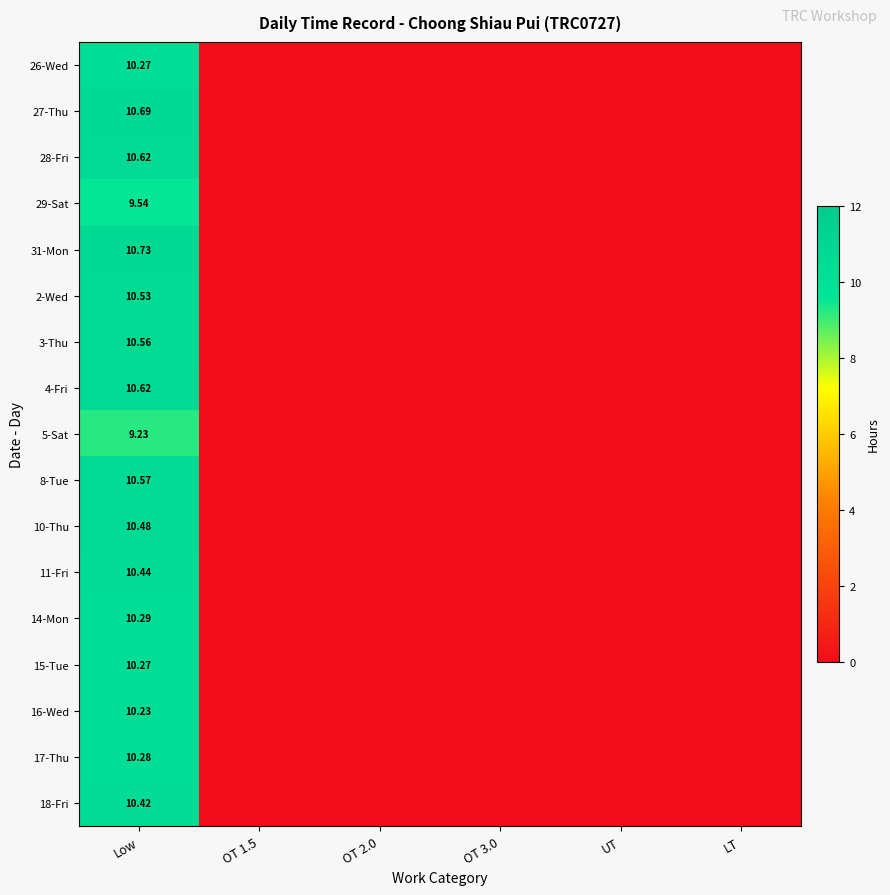

The value of 8-Tue at LT is 7.2. True or false?

False